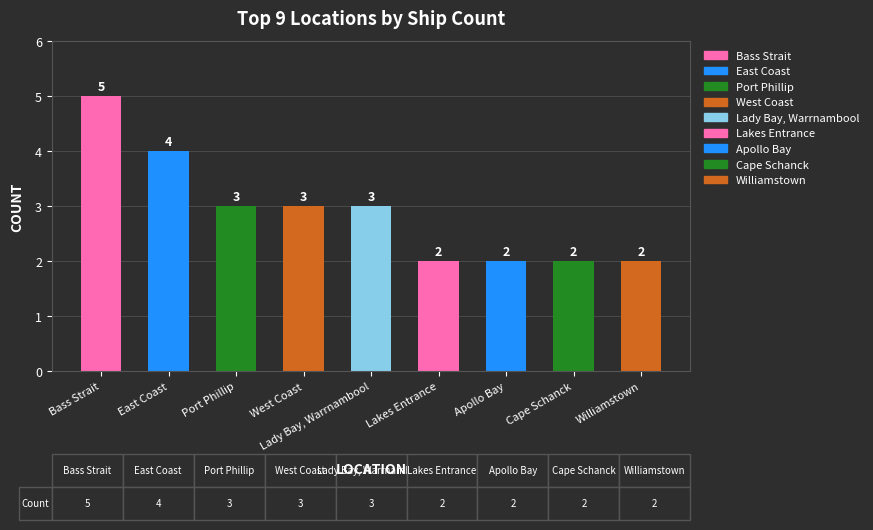

Reading left to right, extract all data points from this chart.

Bass Strait=5	East Coast=4	Port Phillip=3	West Coast=3	Lady Bay, Warrnambool=3	Lakes Entrance=2	Apollo Bay=2	Cape Schanck=2	Williamstown=2